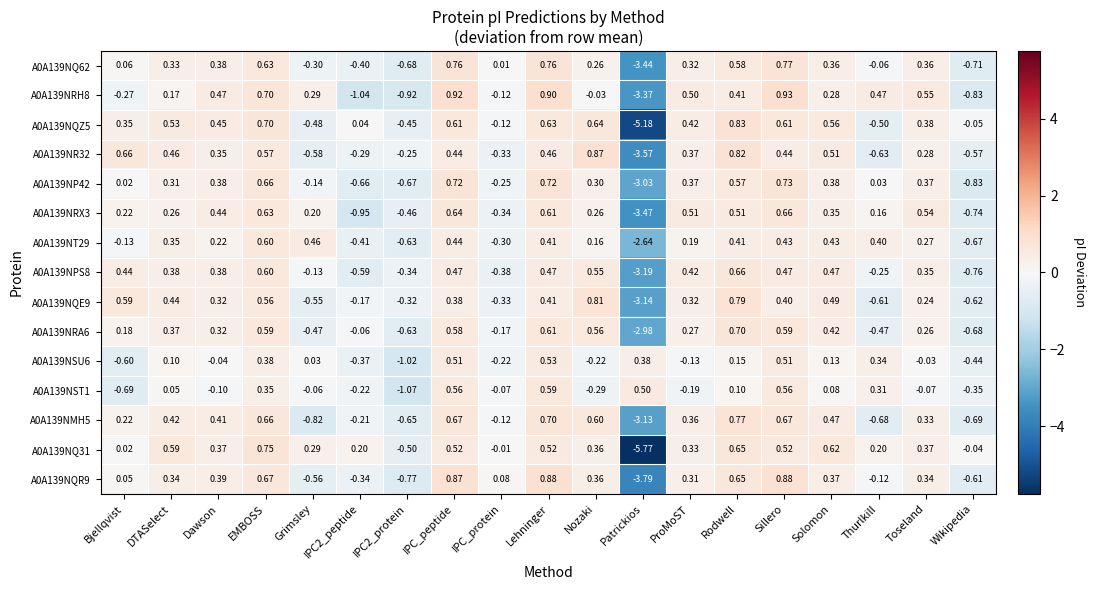

At which label is A0A139NQ62 closest to -1?

Wikipedia